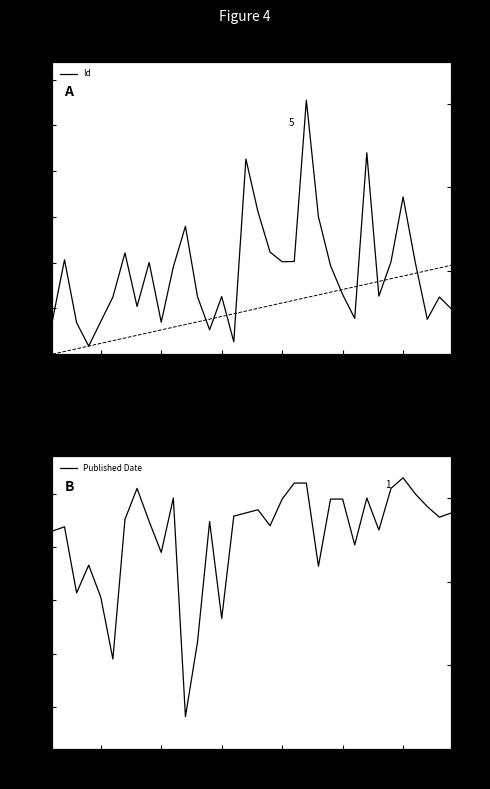

Is this an area chart (filled region under the line)?

No